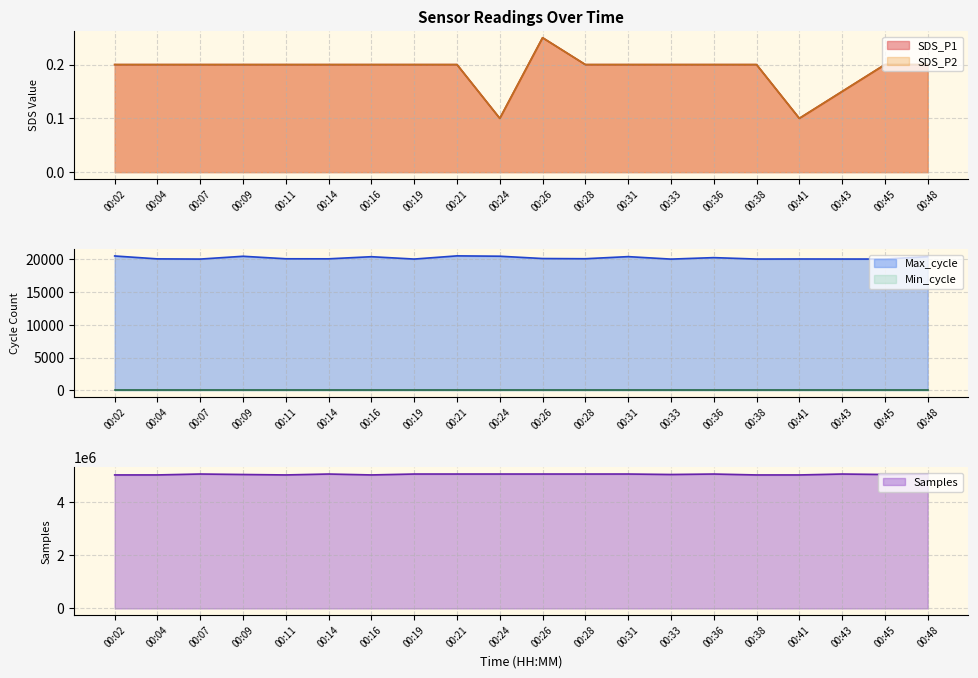

What is the lowest value of the Samples series?

5004305